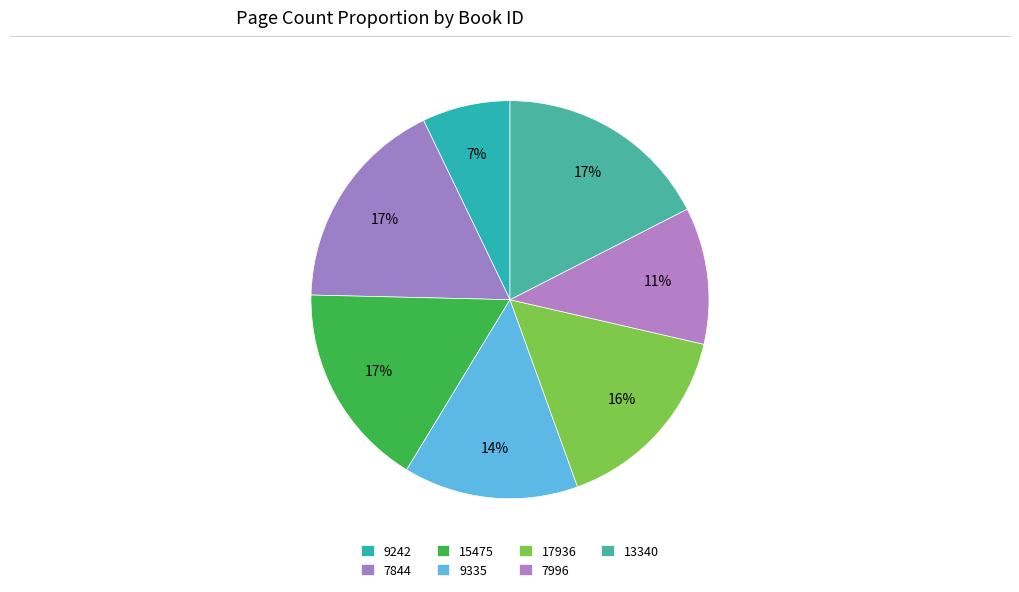

Count the number of slices in the pie.

7